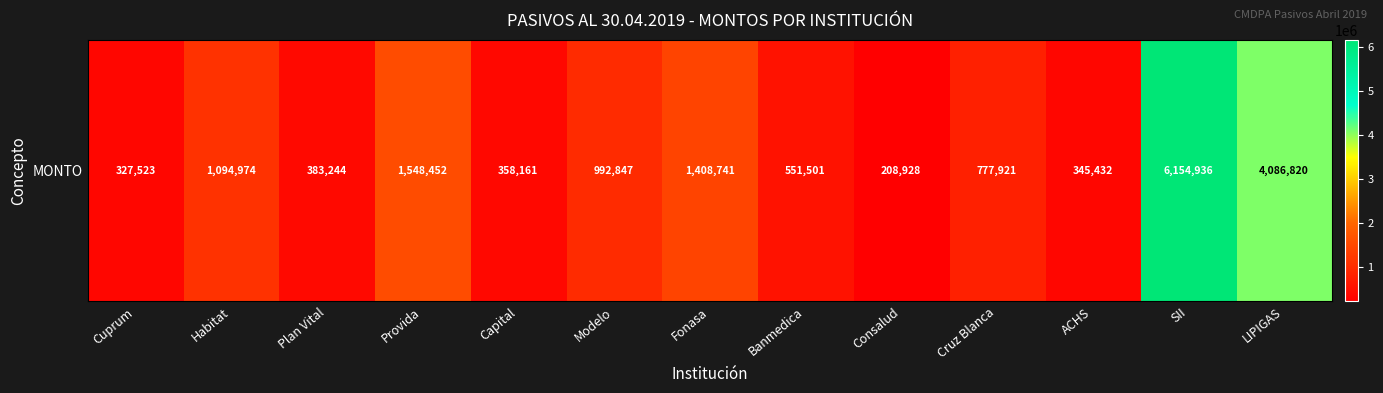

What is the sum of all values?

18239480